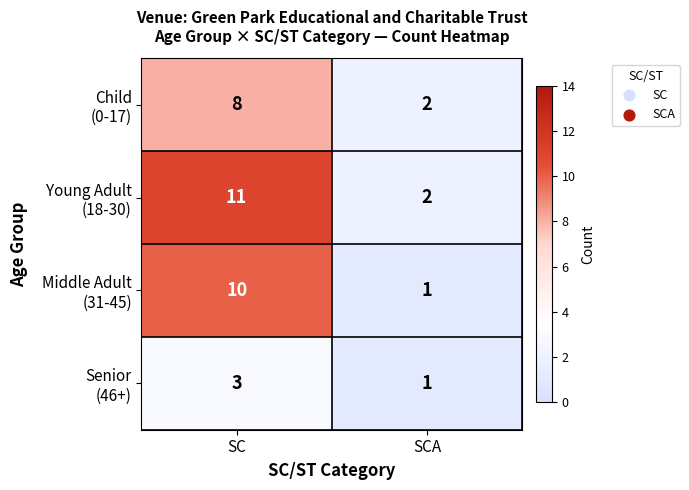

At which category is the sum across all series the highest?

SC